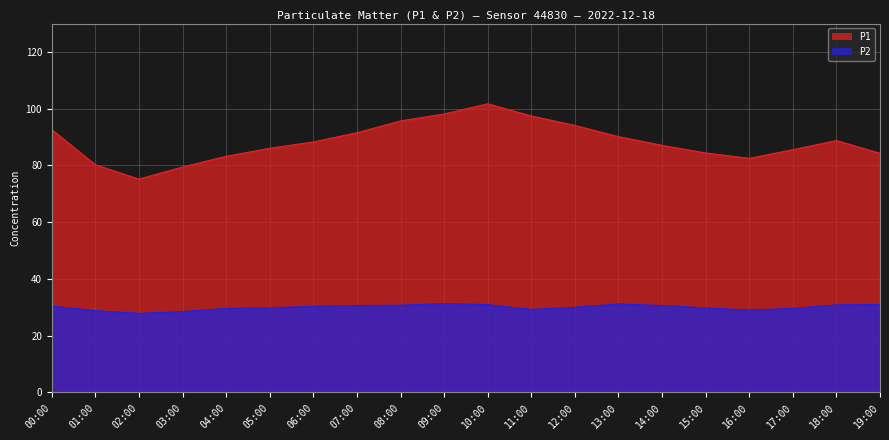

Reading left to right, list all the values displayed in this chart.

P1: 00:00=92.6	01:00=80.2	02:00=75.2	03:00=79.5	04:00=83.2	05:00=86.0	06:00=88.3	07:00=91.5	08:00=95.7	09:00=98.1	10:00=101.7	11:00=97.5	12:00=94.1	13:00=90.2	14:00=87.1	15:00=84.4	16:00=82.5	17:00=85.5	18:00=88.8	19:00=84.3
P2: 00:00=30.4	01:00=28.8	02:00=27.9	03:00=28.5	04:00=29.6	05:00=29.9	06:00=30.3	07:00=30.6	08:00=30.8	09:00=31.3	10:00=30.9	11:00=29.3	12:00=30.0	13:00=31.2	14:00=30.6	15:00=29.8	16:00=29.1	17:00=29.6	18:00=30.9	19:00=31.0